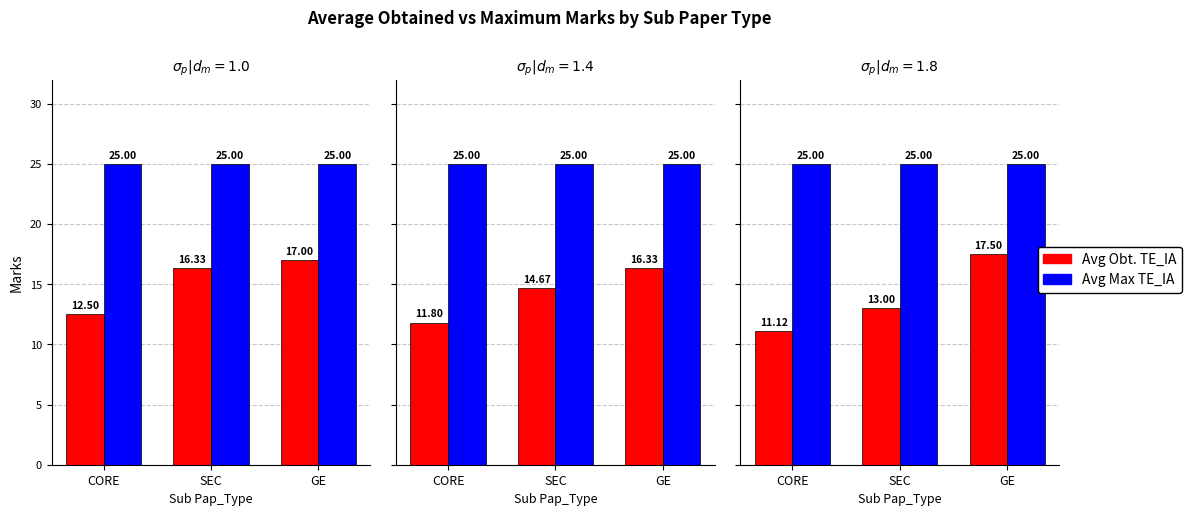

The Avg Obt. TE_IA series shows 17.5 at GE. True or false?

True